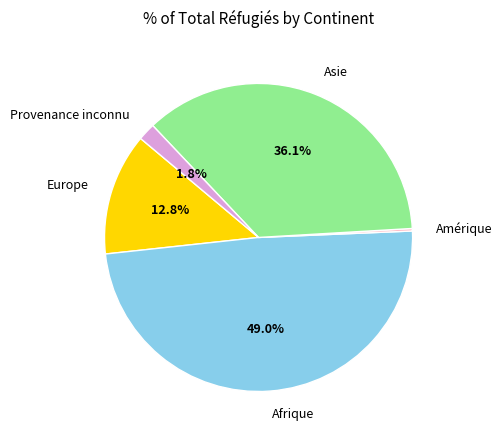

To the nearest percent, what percentage of the pie is Afrique?

49%